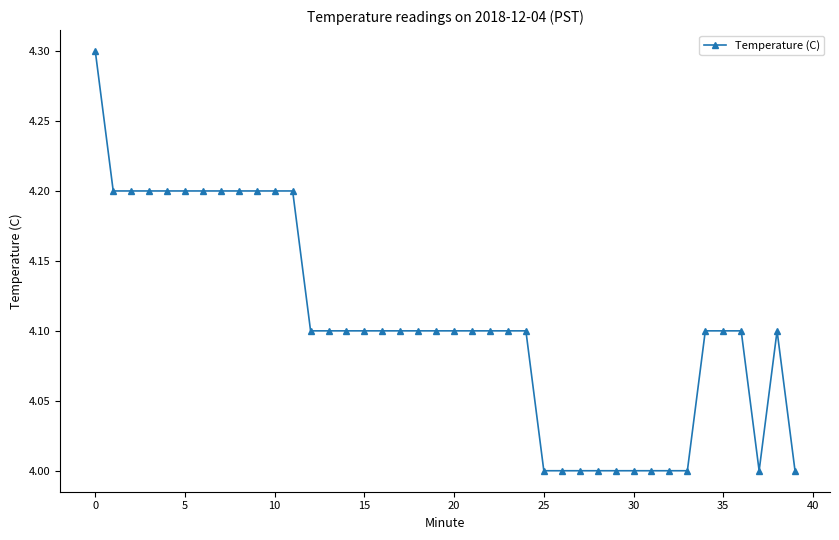

What is the difference between the maximum and minimum values?

0.3